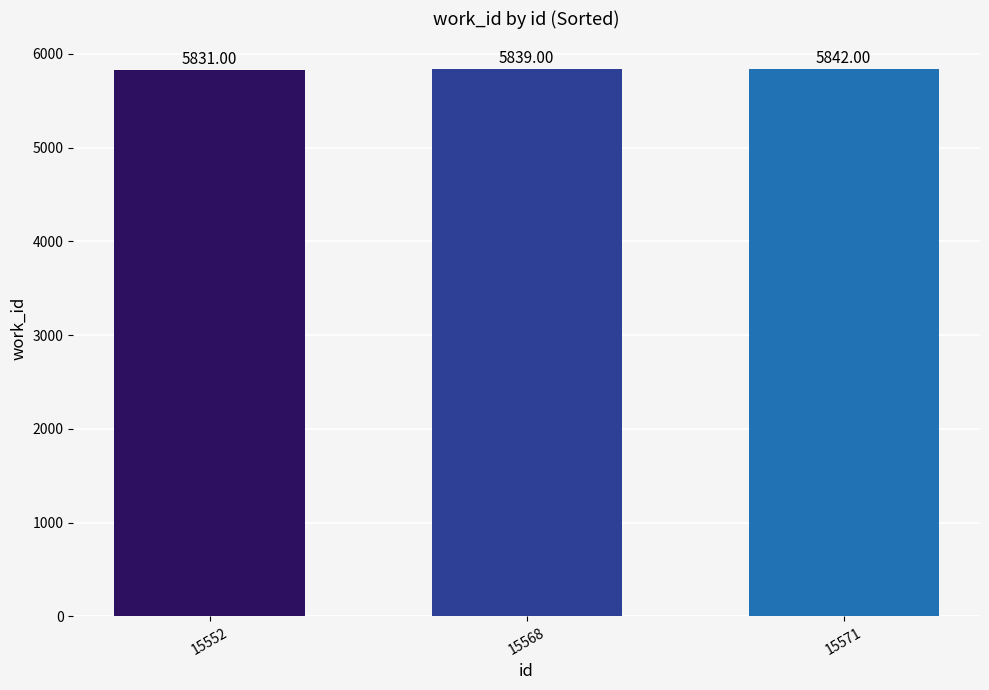

Where is the data nearest to the value 5836?

15568